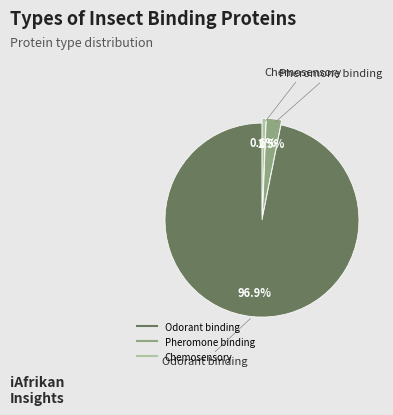

What is the majority slice?

Odorant binding